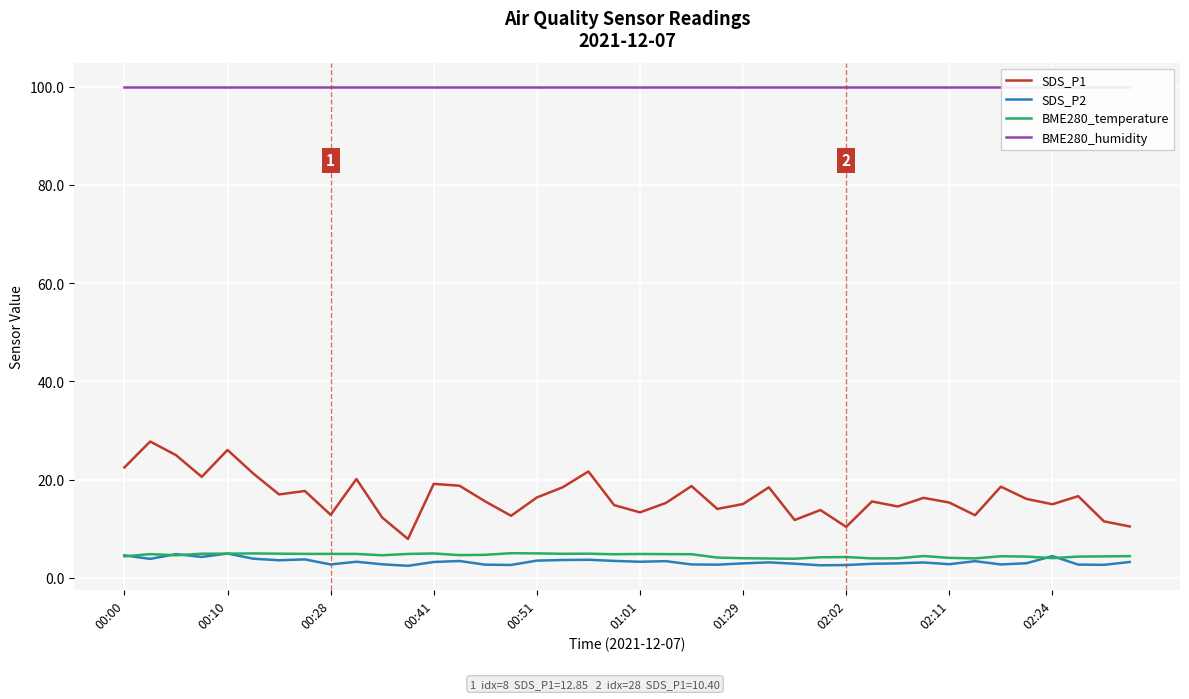

Is the value of SDS_P1 at 35 greater than the value of BME280_temperature at 23?

Yes